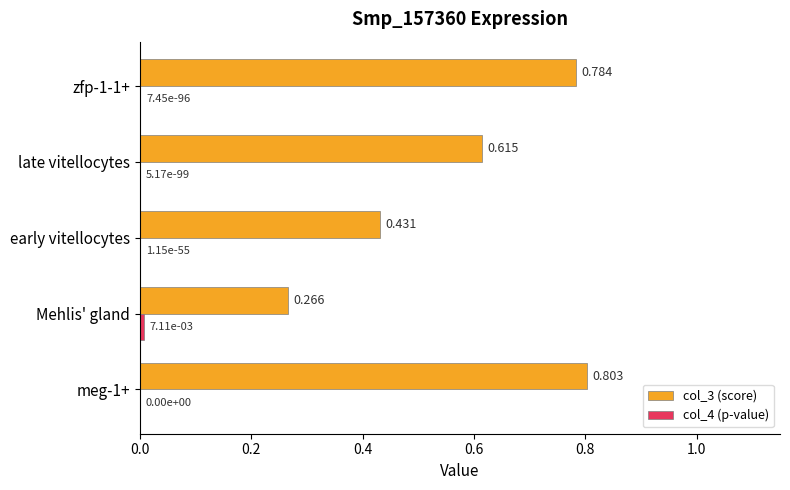

How many data points does each series have?

5